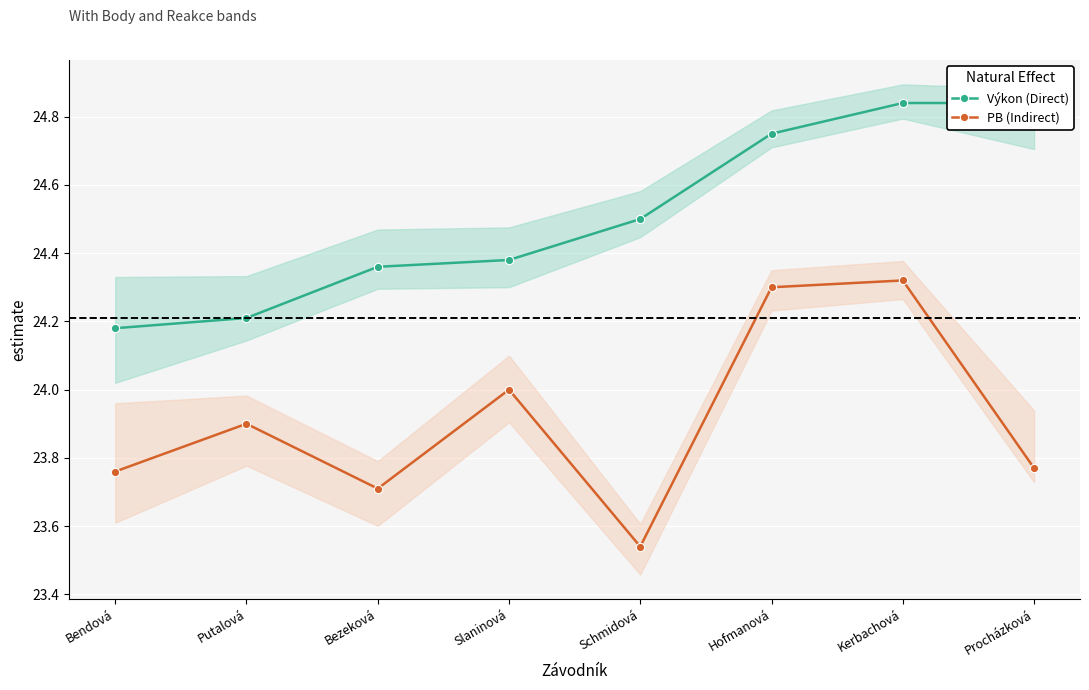

Rank the series by their maximum value, from highest to lowest.

Výkon (Direct), PB (Indirect)